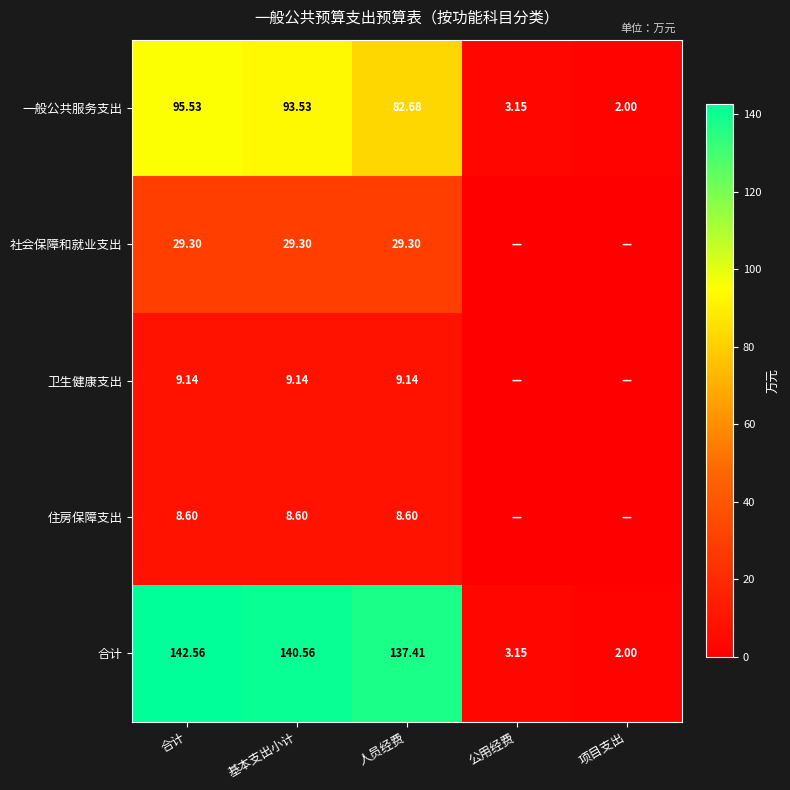

Is the value of 住房保障支出 at 合计 greater than the value of 社会保障和就业支出 at 合计?

No